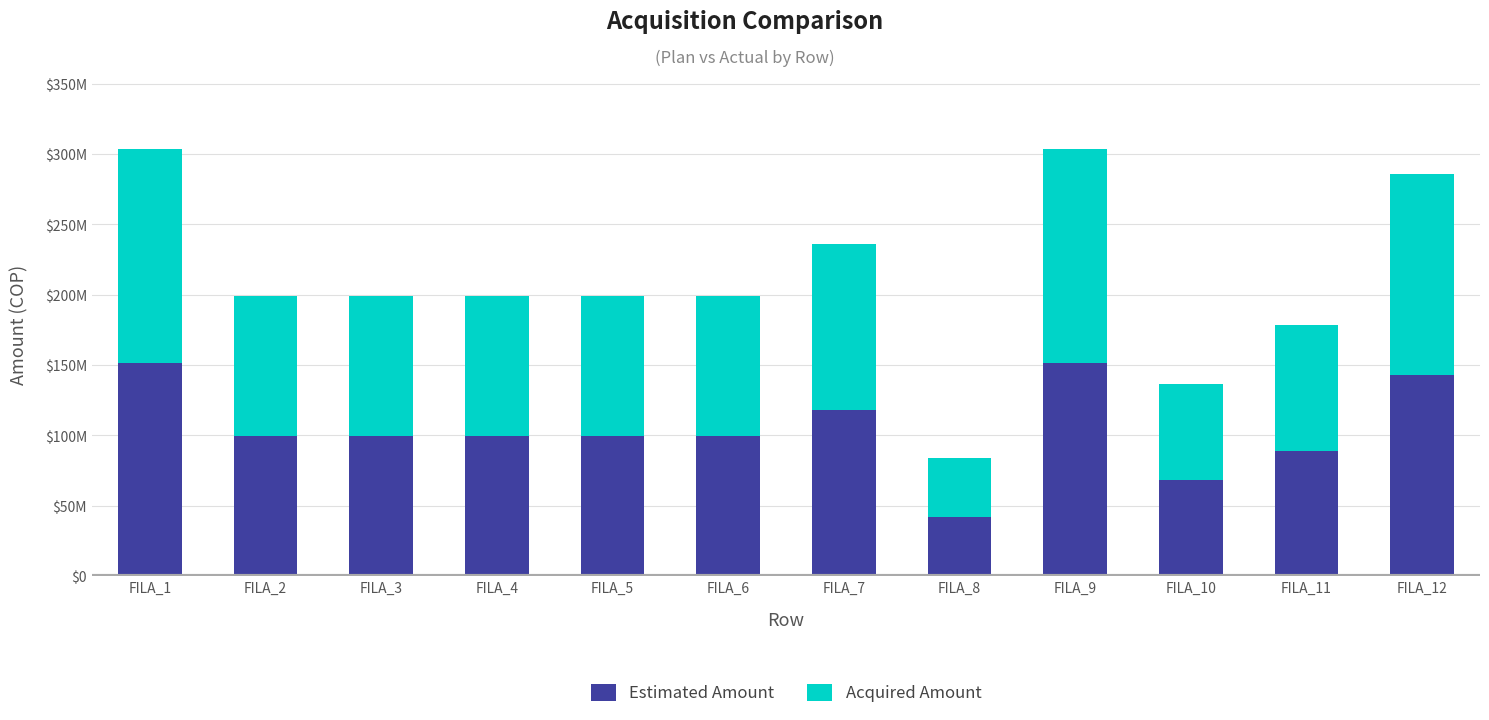

Does the chart contain stacked bars?

Yes